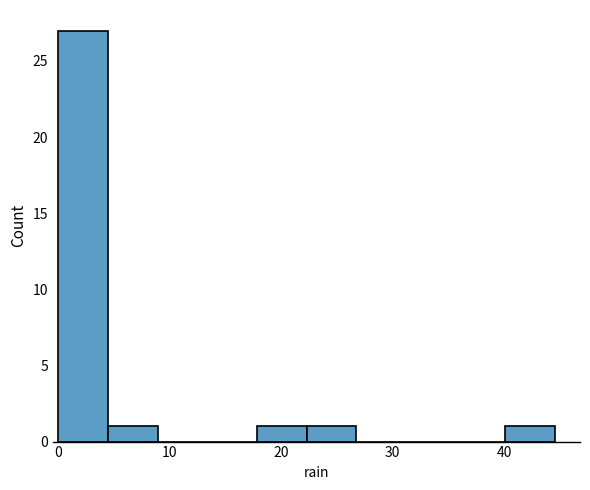

How tall is the bar that spans 4 to 9 on the x-axis? Neither the bar edges nor the heights are printed on the chart, so give them approximately, as read against the axes.

1